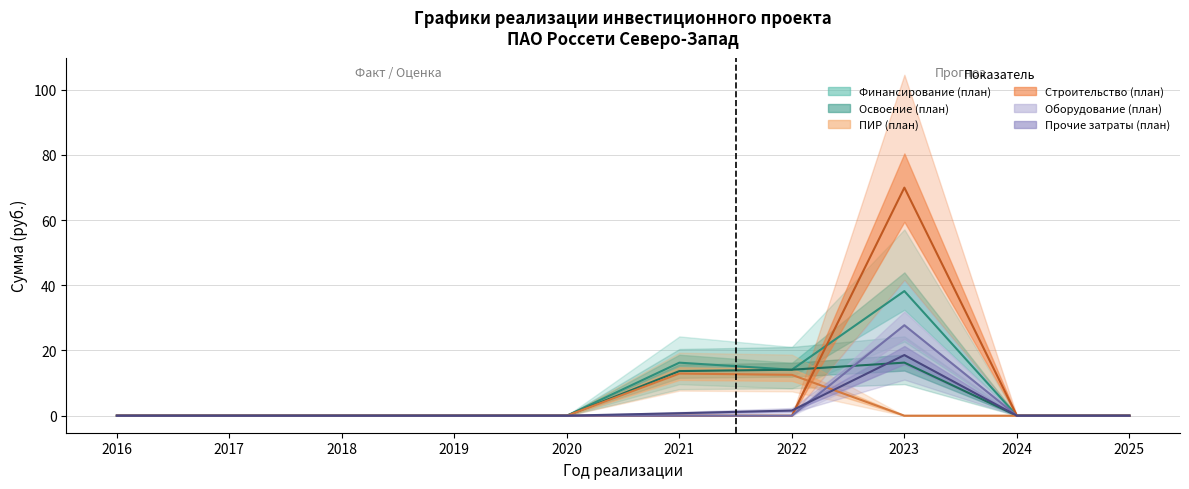

True or false: Строительство (план) has a value of 0.0 at 2024.

True